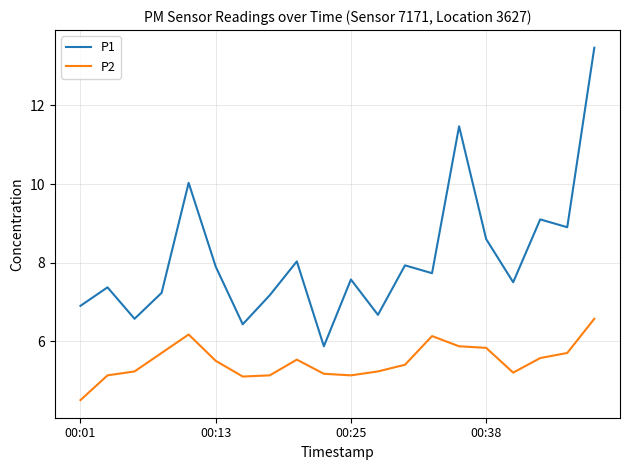

True or false: P1 and P2 intersect in this chart.

False